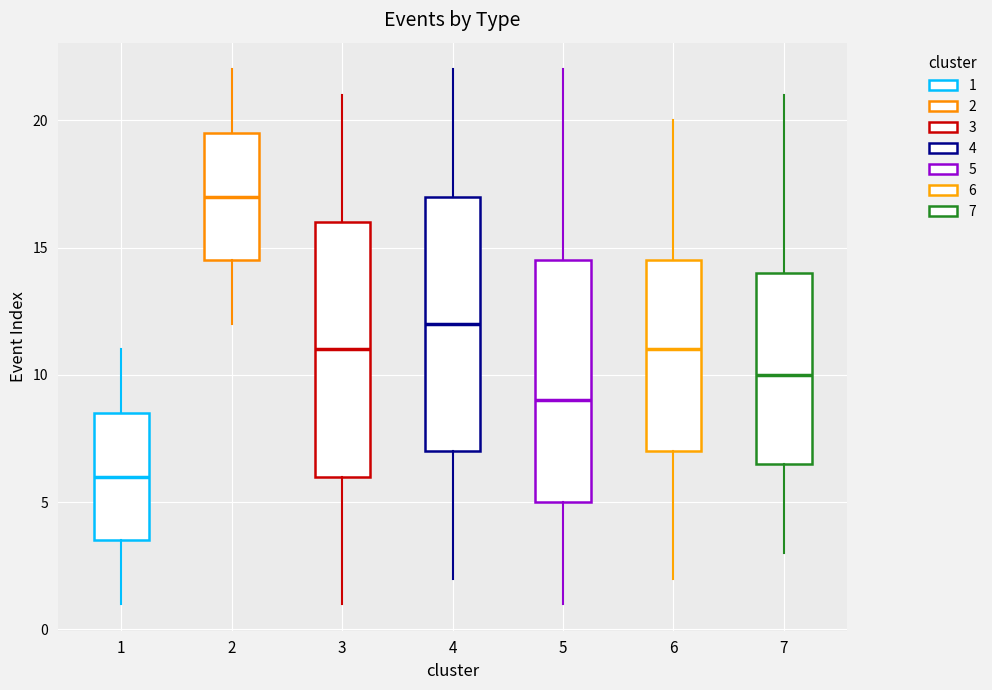

Where is the upper edge of the box at x = 5 on the y-axis? The values are not printed on the chart, so give them approximately, as read against the axis.

14.5